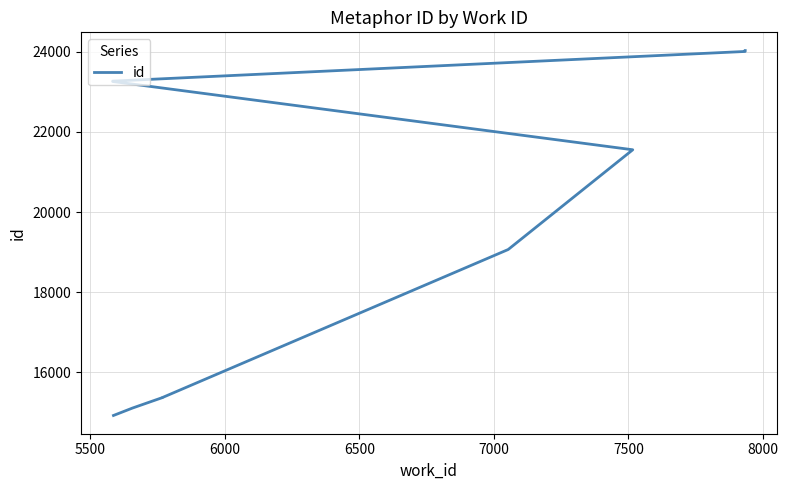

True or false: there are more than 2 points higher than both neighbors.

False